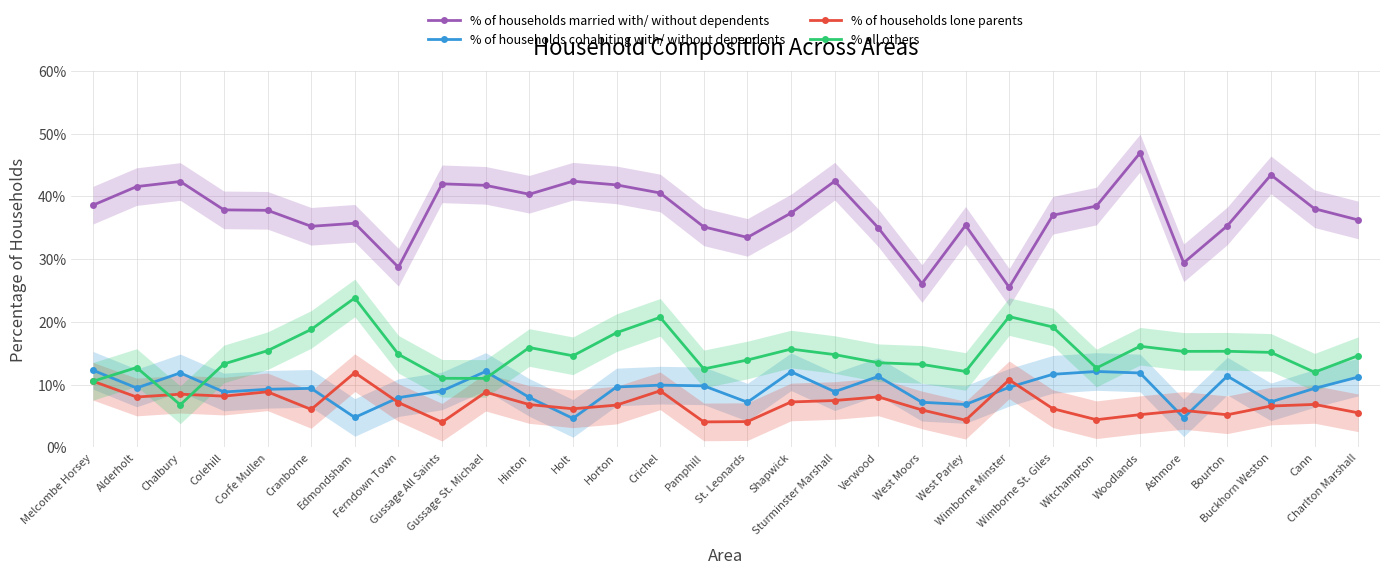

How many data points in % of households cohabiting with/ without dependents are less than 9?

11